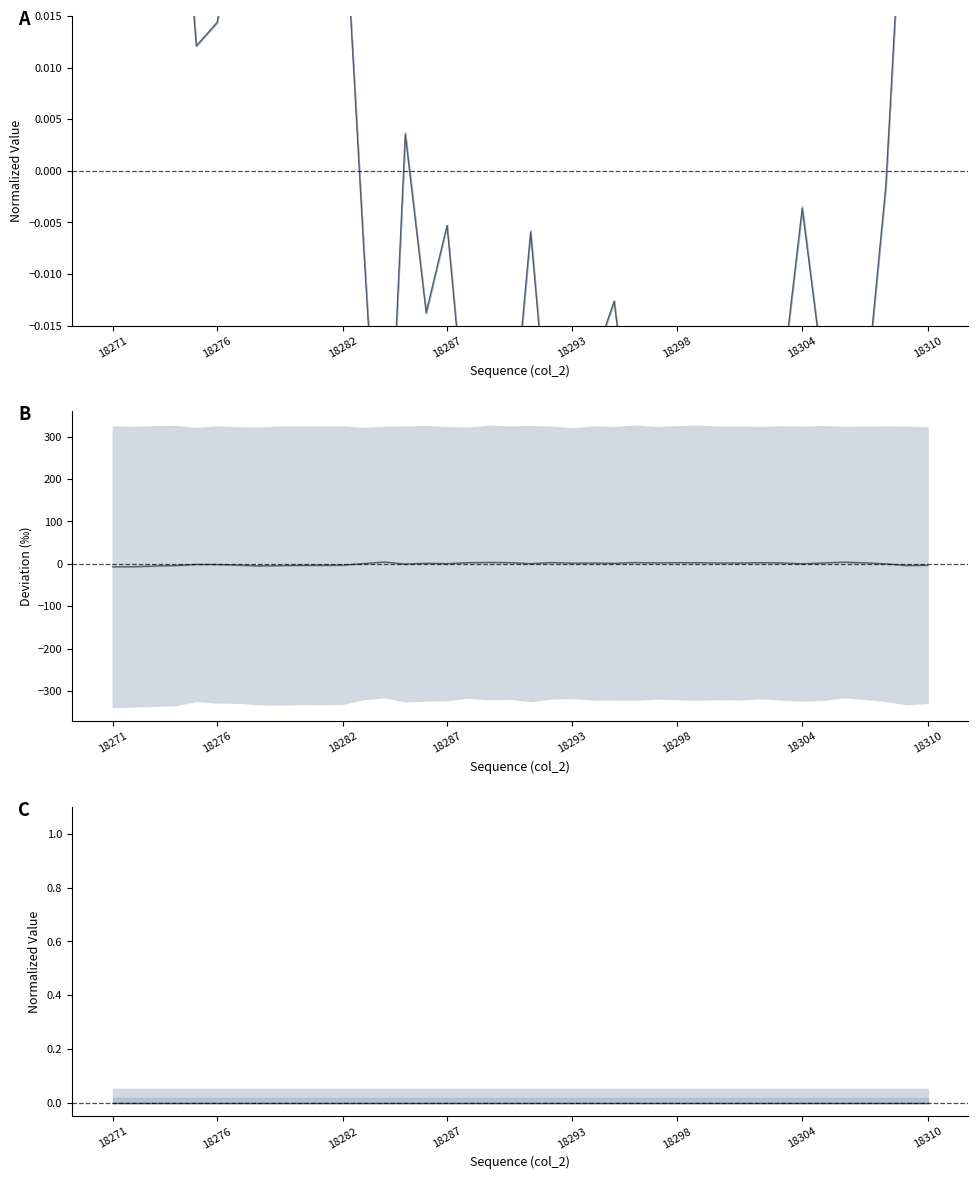

What is the minimum value for col_515 center?

-6.9